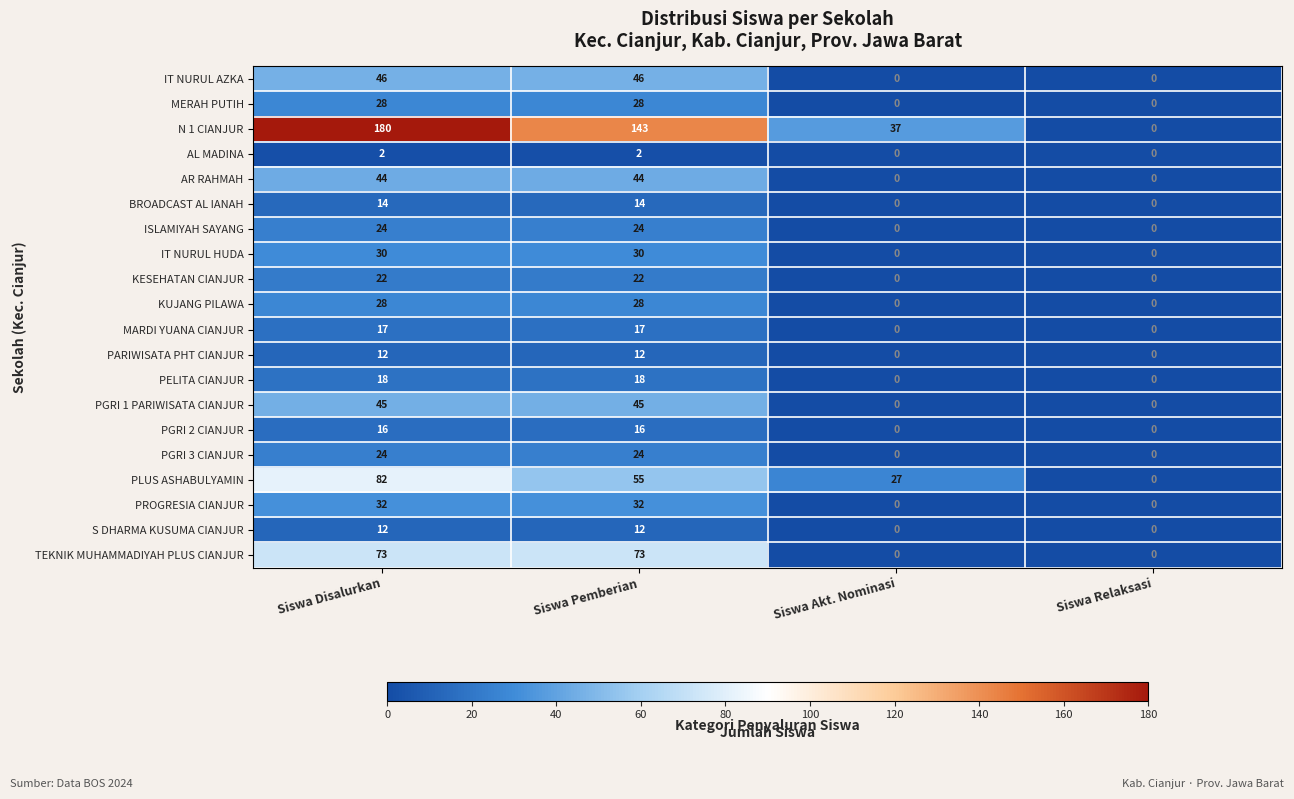

How many data points does each series have?

4